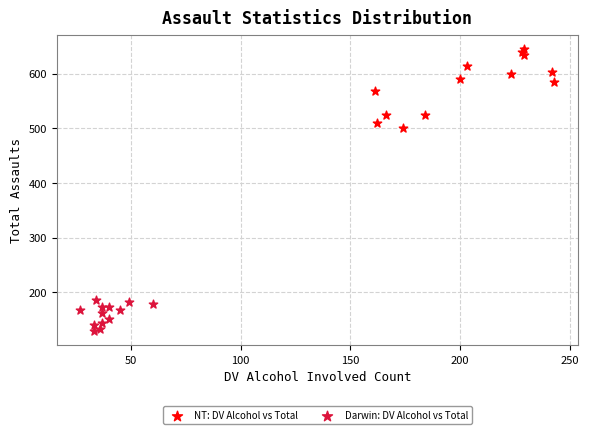

Which series reaches the maximum Y coordinate?

NT: DV Alcohol vs Total